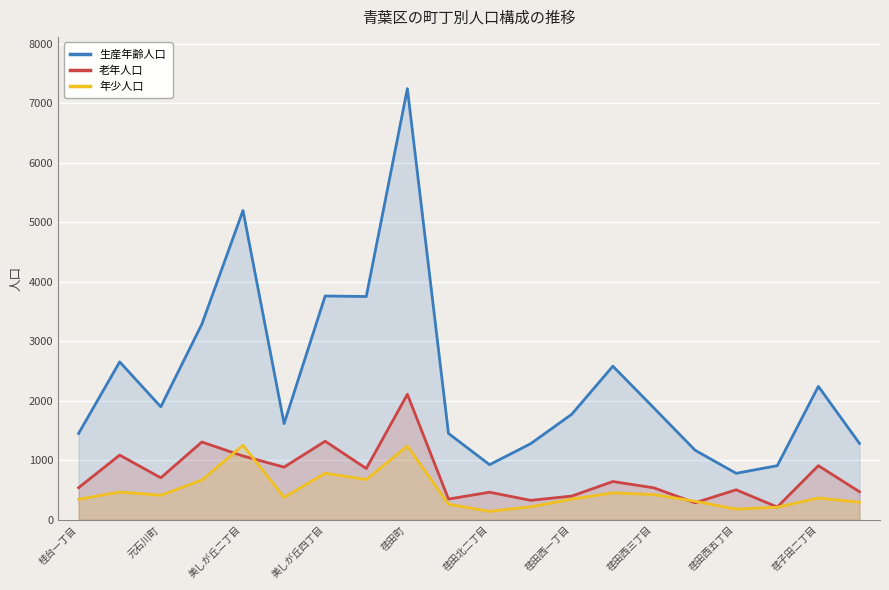

Is it true that 年少人口 equals 180 at 荏田西五丁目?

True